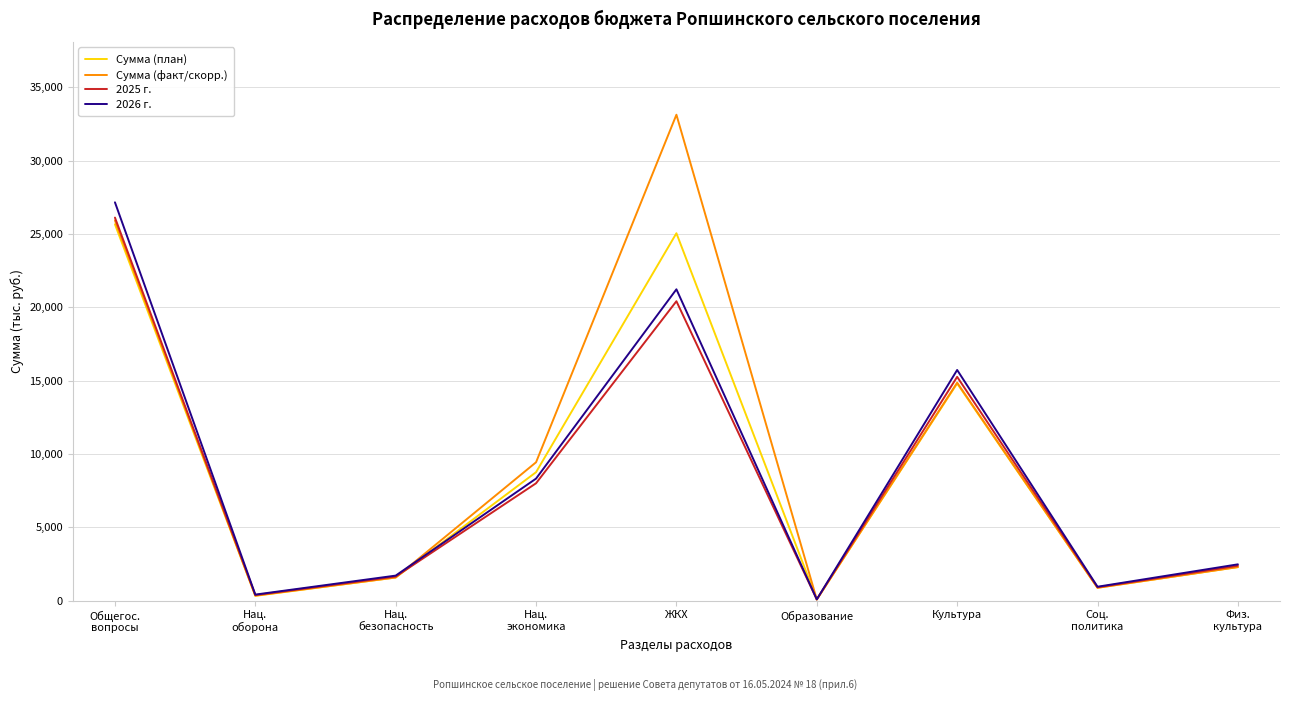

Where is Сумма (план) nearest to the value 12872?

Культура